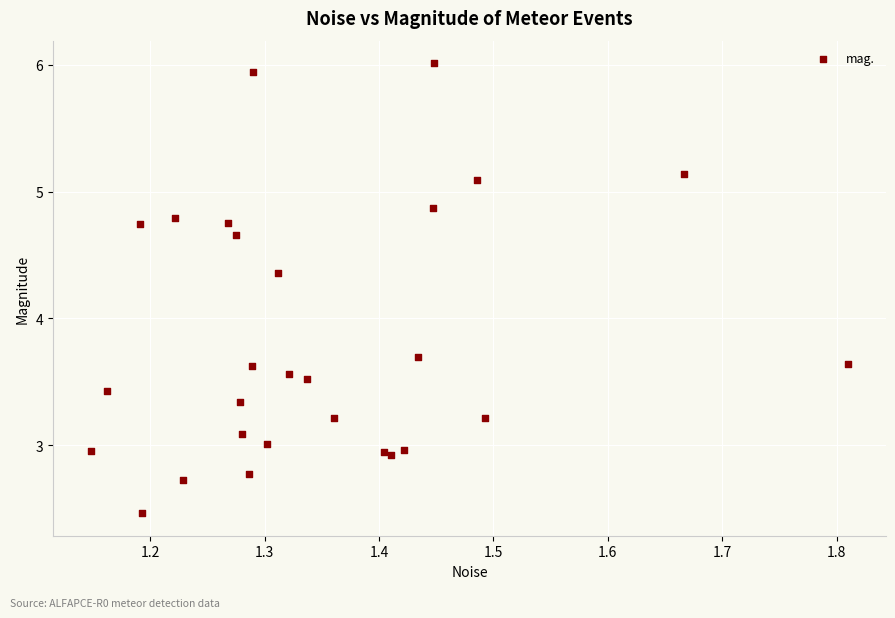

What Y value in the scatter plot is closest to 4?

3.7